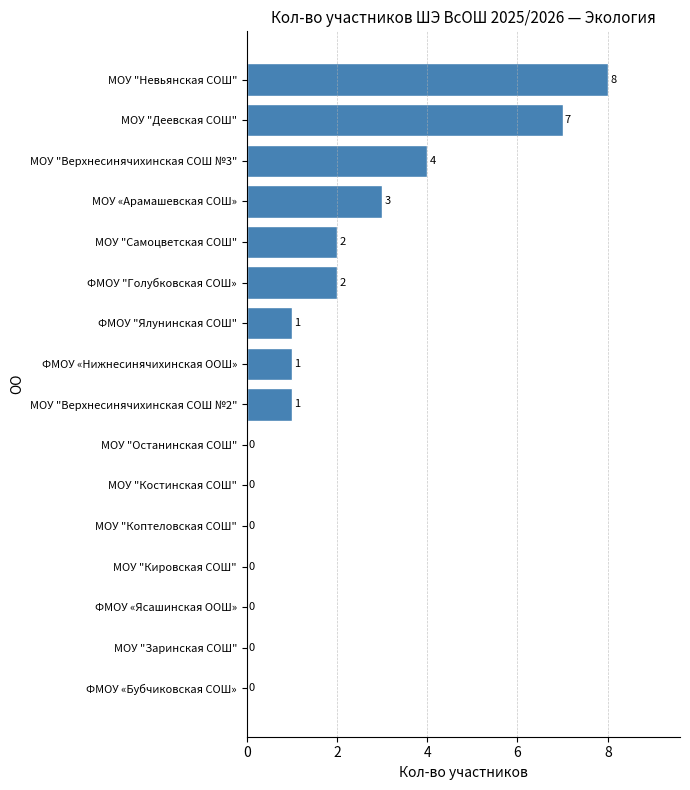

What is the change in value from МОУ "Кировская СОШ" to МОУ "Верхнесинячихинская СОШ №3"?

+4